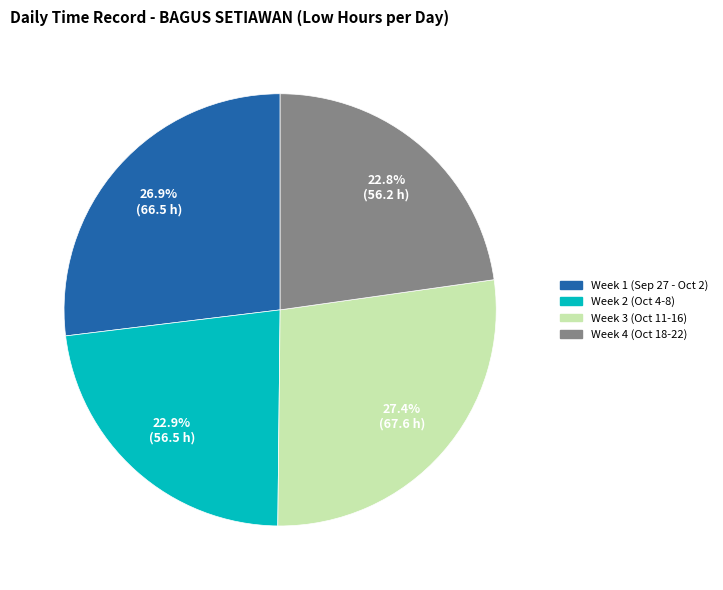

Is there any slice that represents more than half of the pie?

No